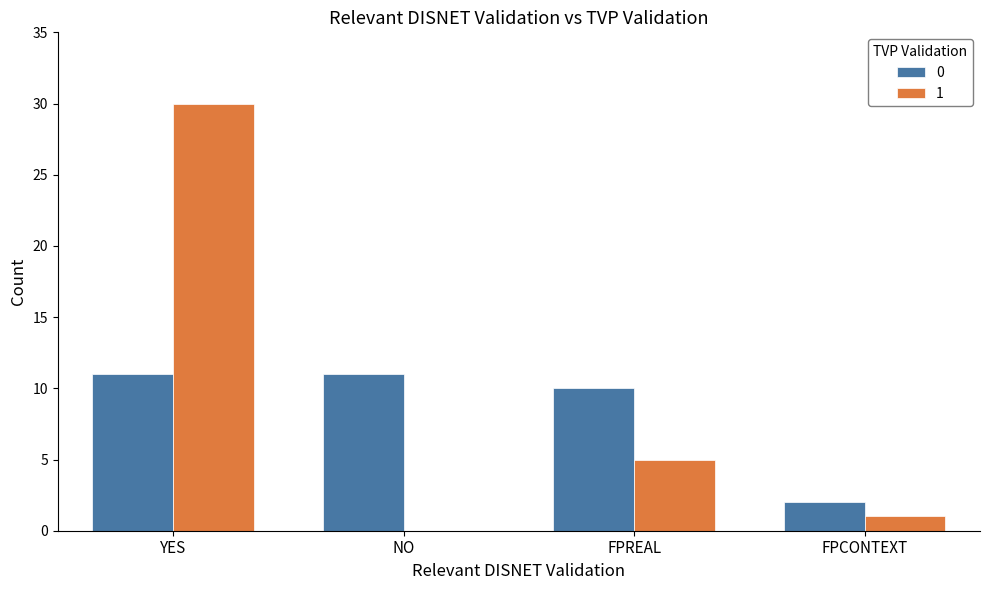

What are all the series names shown in the legend?

0, 1